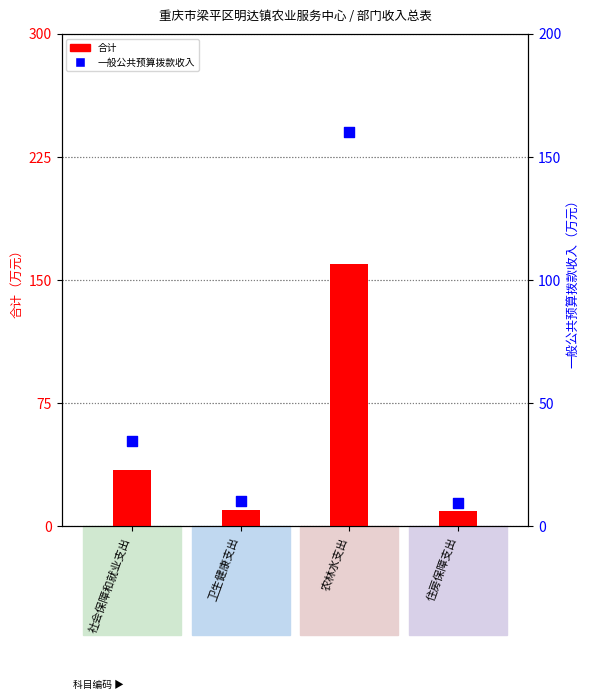

At how many categories does at least one series exceed 13?

2